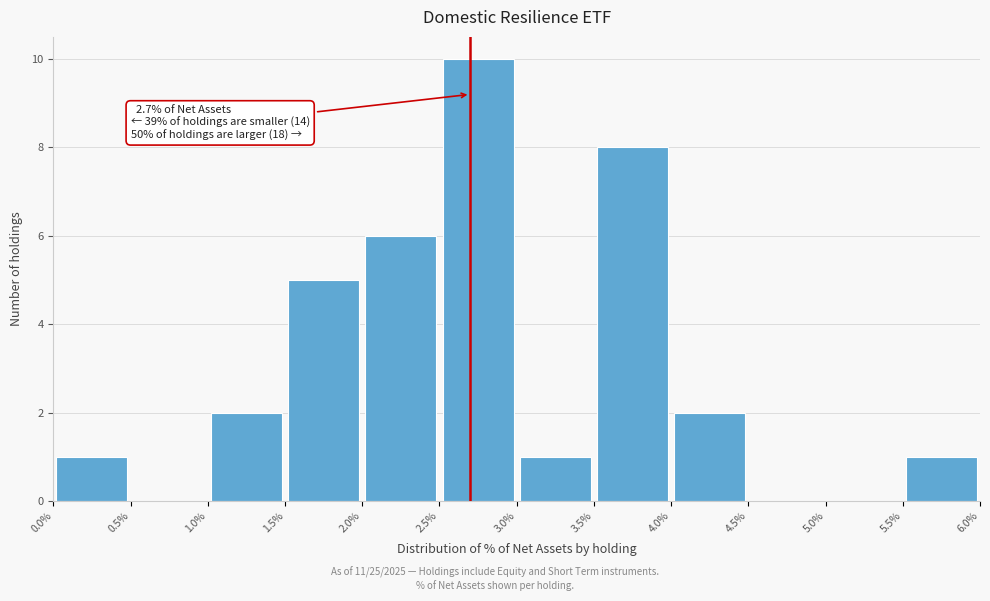

Over which range of the x-axis is the bar tallest?

2.5% to 3.0%